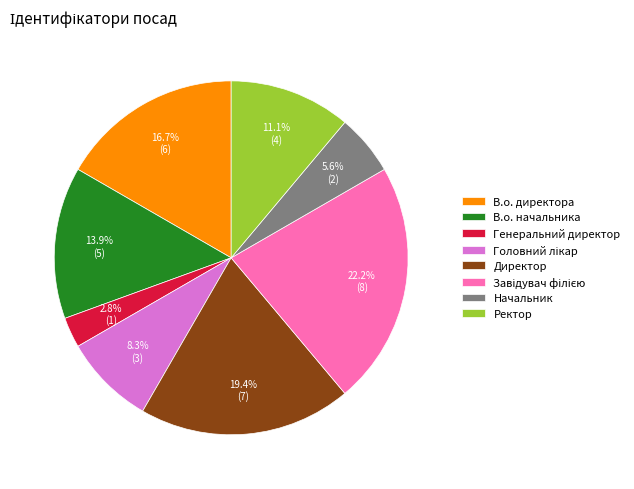

Does Ректор represent more than half of the total?

No